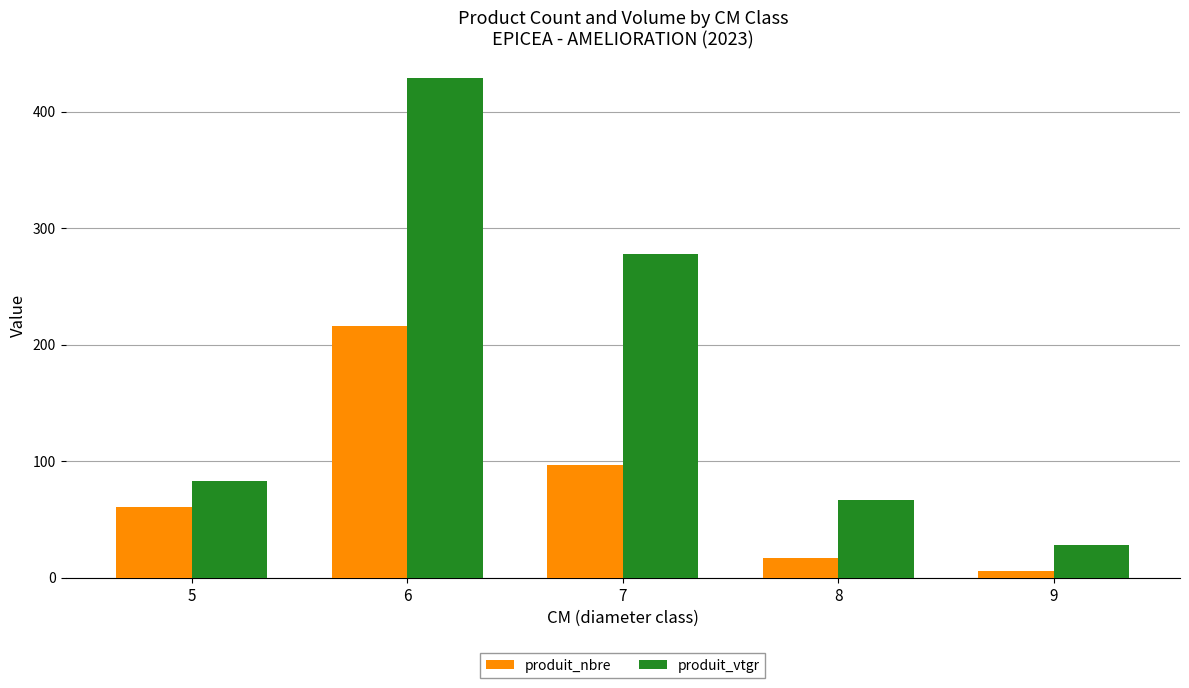

What is the spread (max minus min) of values at 5?

22.0